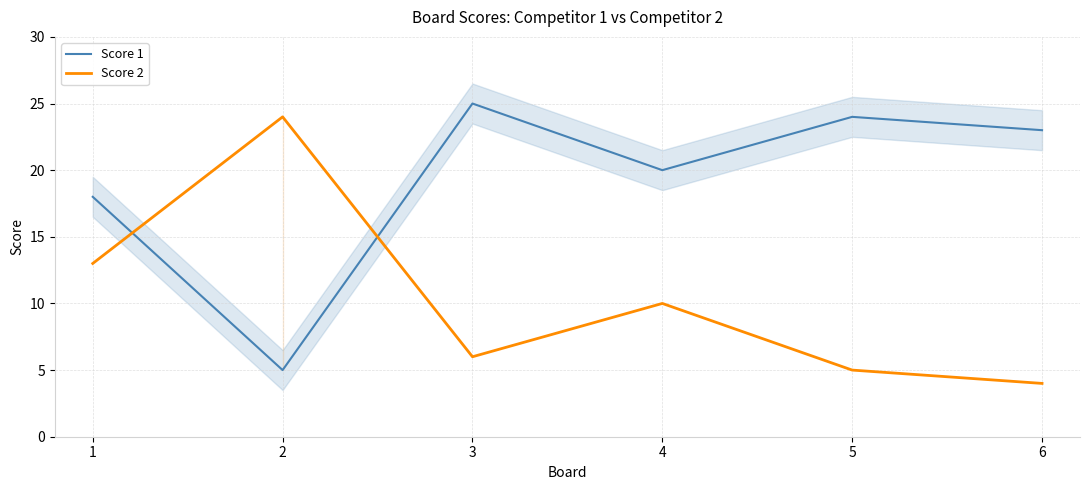

Reading left to right, what are all the values shown in this chart?

Score 1: 18	5	25	20	24	23
Score 2: 13	24	6	10	5	4